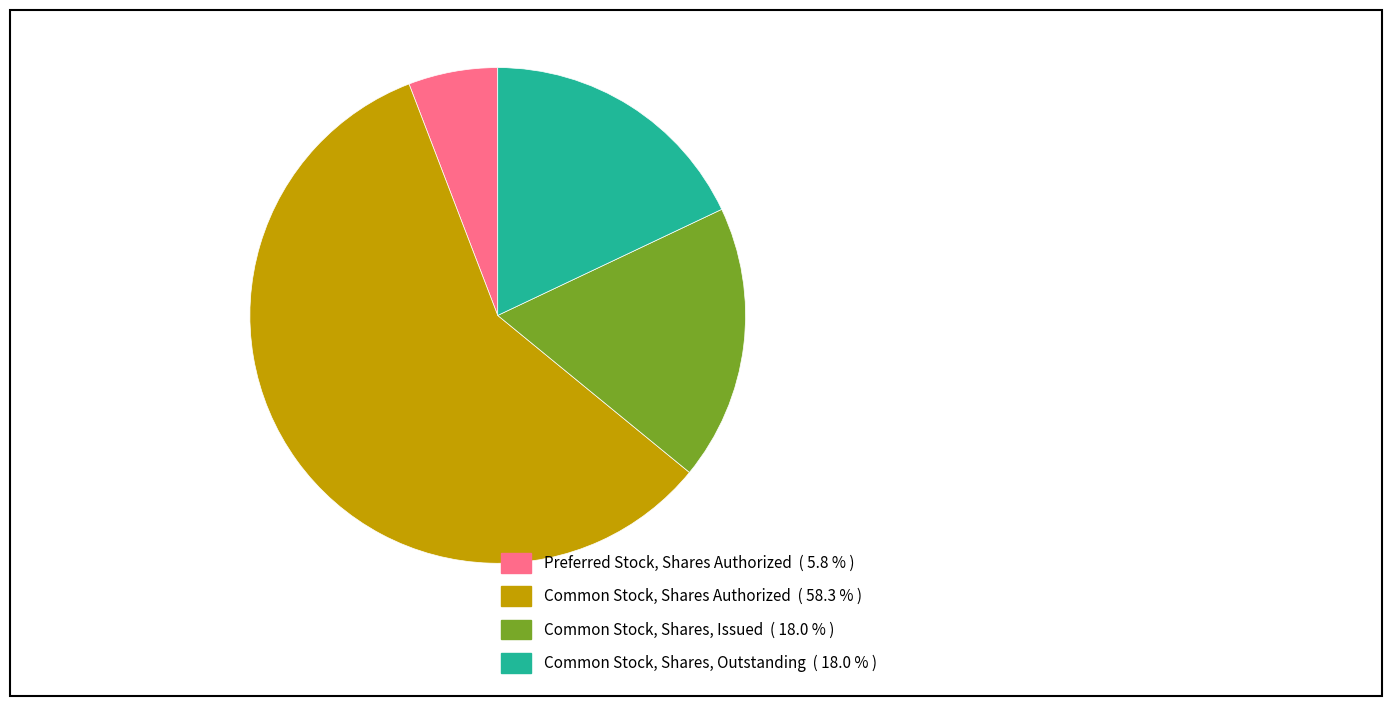

Does any single category account for the majority?

Yes